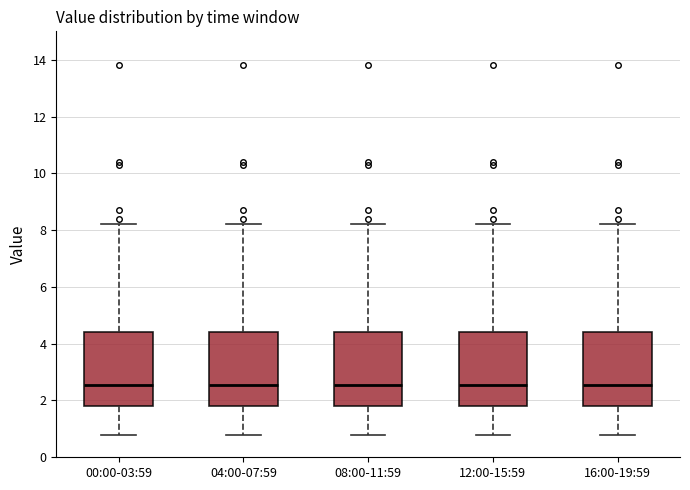

Where is the upper edge of the box for 16:00-19:59 on the y-axis? The values are not printed on the chart, so give them approximately, as read against the axis.

4.4